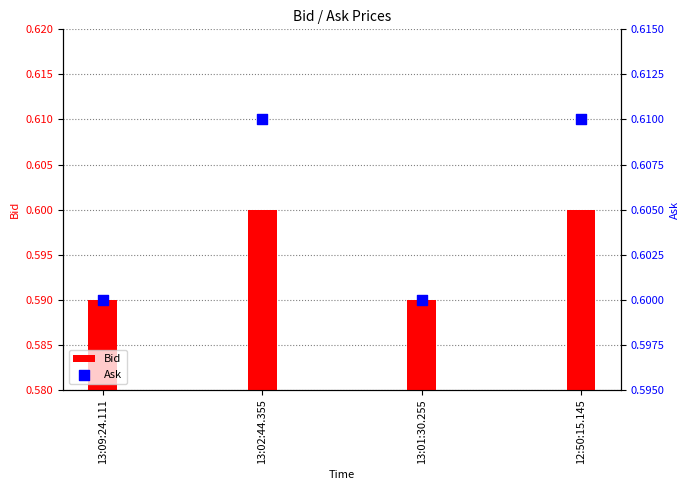

Is the value of Bid at 12:50:15.145 greater than the value of Ask at 12:50:15.145?

No